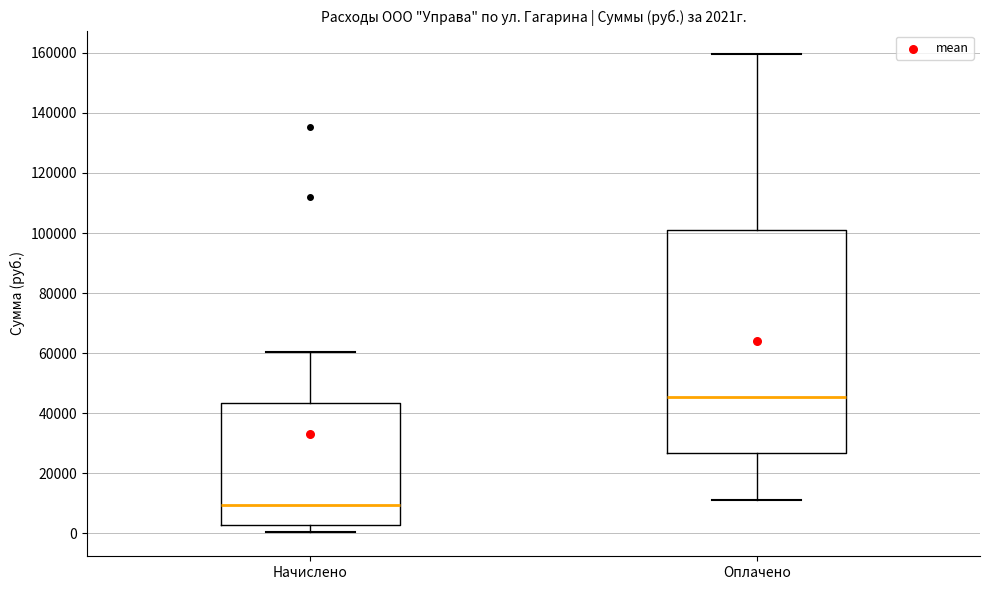

Comparing the boxes themselves (not the whiskers), which one is the tallest?

Оплачено